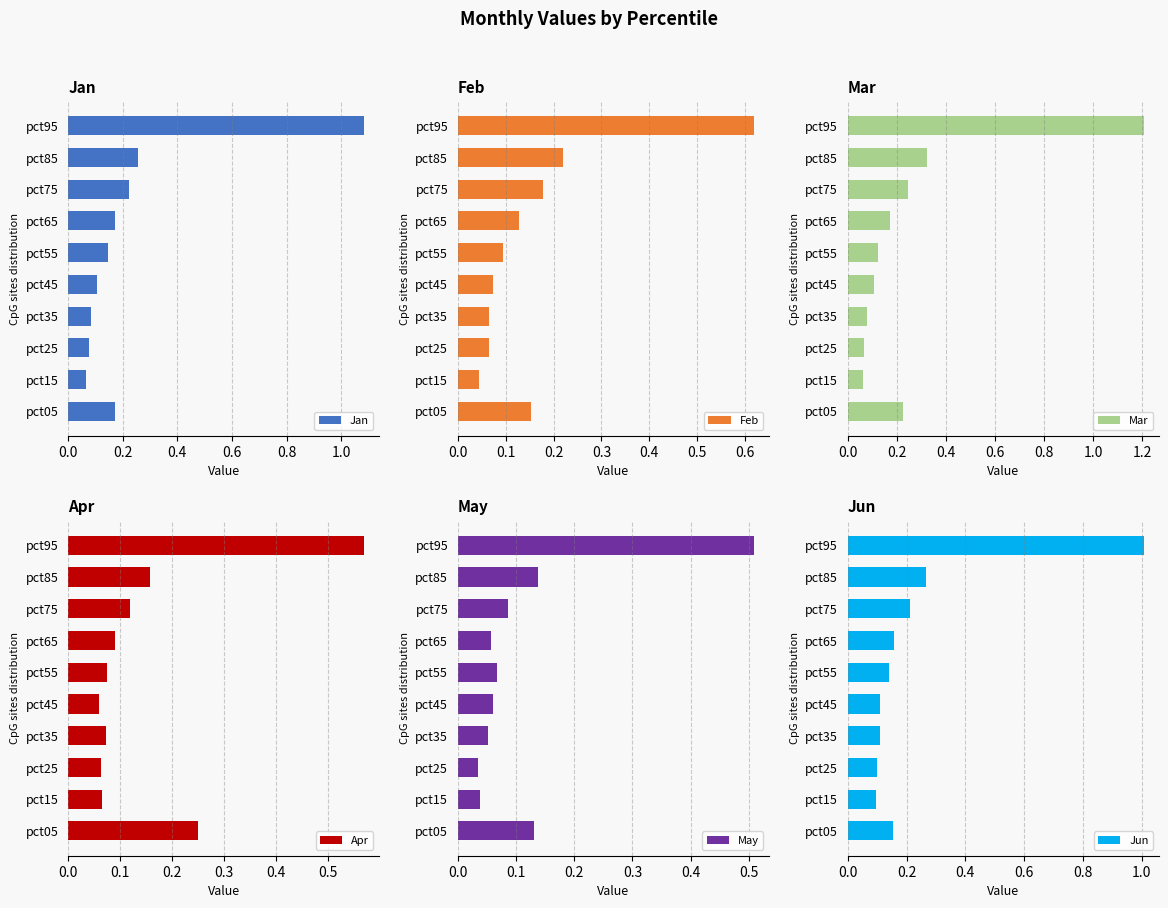

Reading left to right, transcribe all the data shown in this chart.

Jan: 0.2	0.1	0.1	0.1	0.1	0.1	0.2	0.2	0.3	1.1
Feb: 0.2	0.0	0.1	0.1	0.1	0.1	0.1	0.2	0.2	0.6
Mar: 0.2	0.1	0.1	0.1	0.1	0.1	0.2	0.2	0.3	1.2
Apr: 0.2	0.1	0.1	0.1	0.1	0.1	0.1	0.1	0.2	0.6
May: 0.1	0.0	0.0	0.1	0.1	0.1	0.1	0.1	0.1	0.5
Jun: 0.2	0.1	0.1	0.1	0.1	0.1	0.2	0.2	0.3	1.0